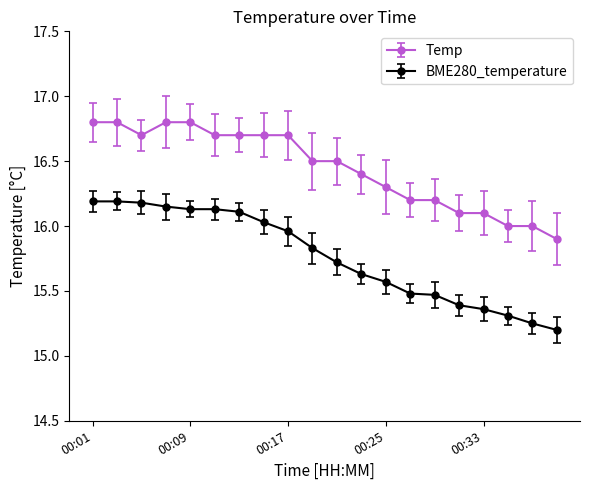

Rank the series by their maximum value, from highest to lowest.

Temp, BME280_temperature